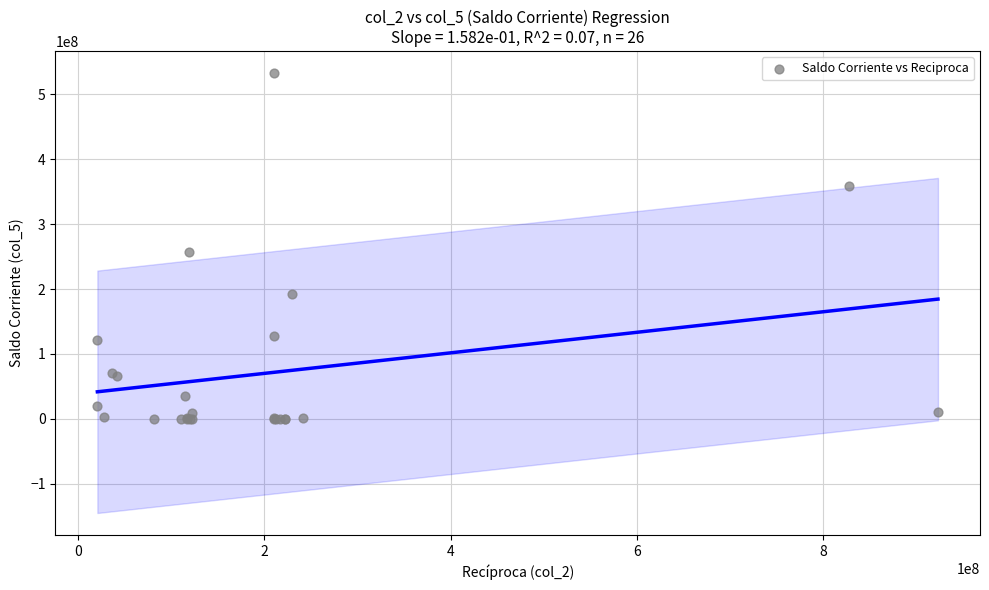

What Y value in the scatter plot is closest to 266222250?

256340000